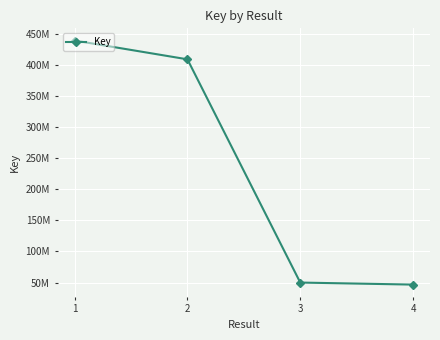

What is the difference between the maximum and minimum values?

393393449